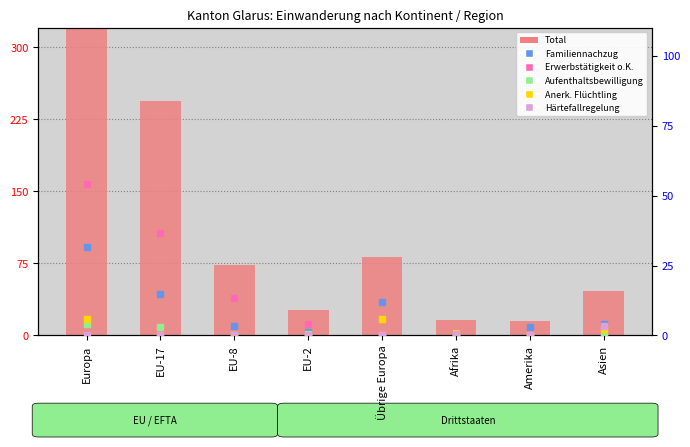

What is the average value of the Familiennachzug series?

8.8